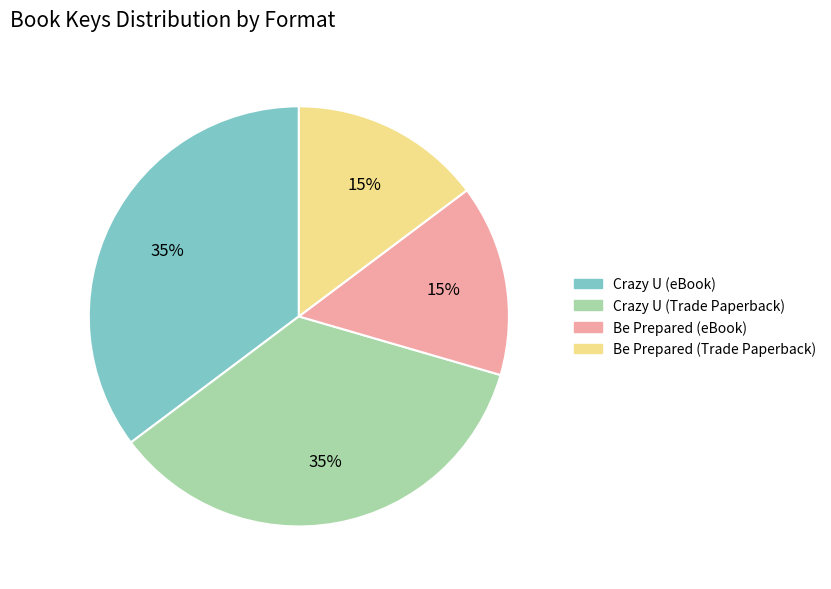

To the nearest percent, what percentage of the pie is Be Prepared (eBook)?

15%